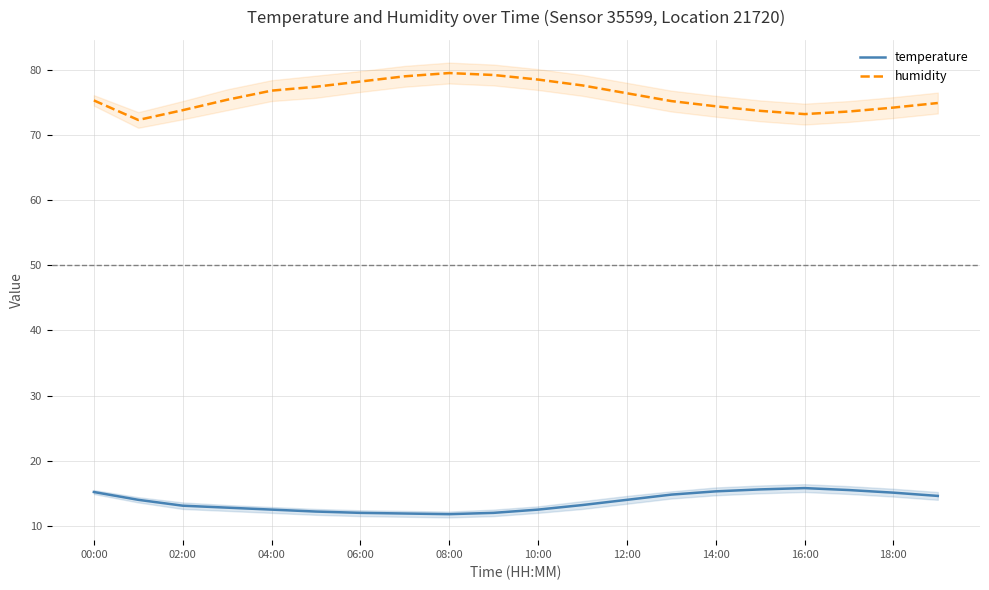

Is the value of humidity at 11 greater than the value of temperature at 13?

Yes